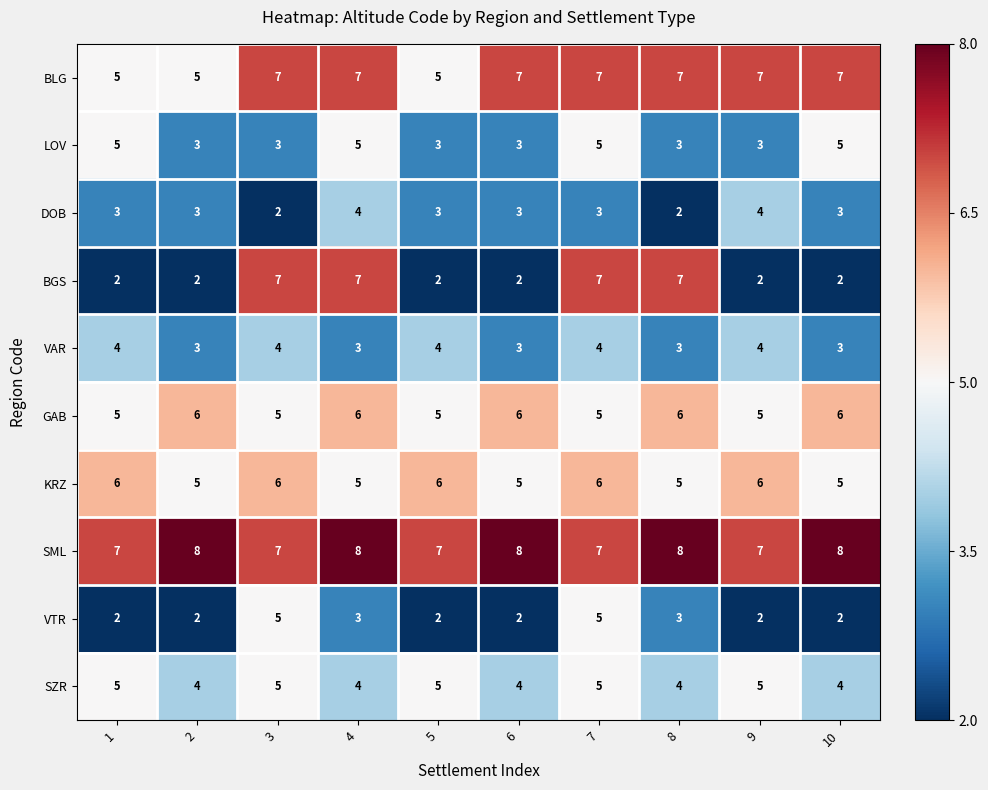

At which category is the sum across all series the highest?

7